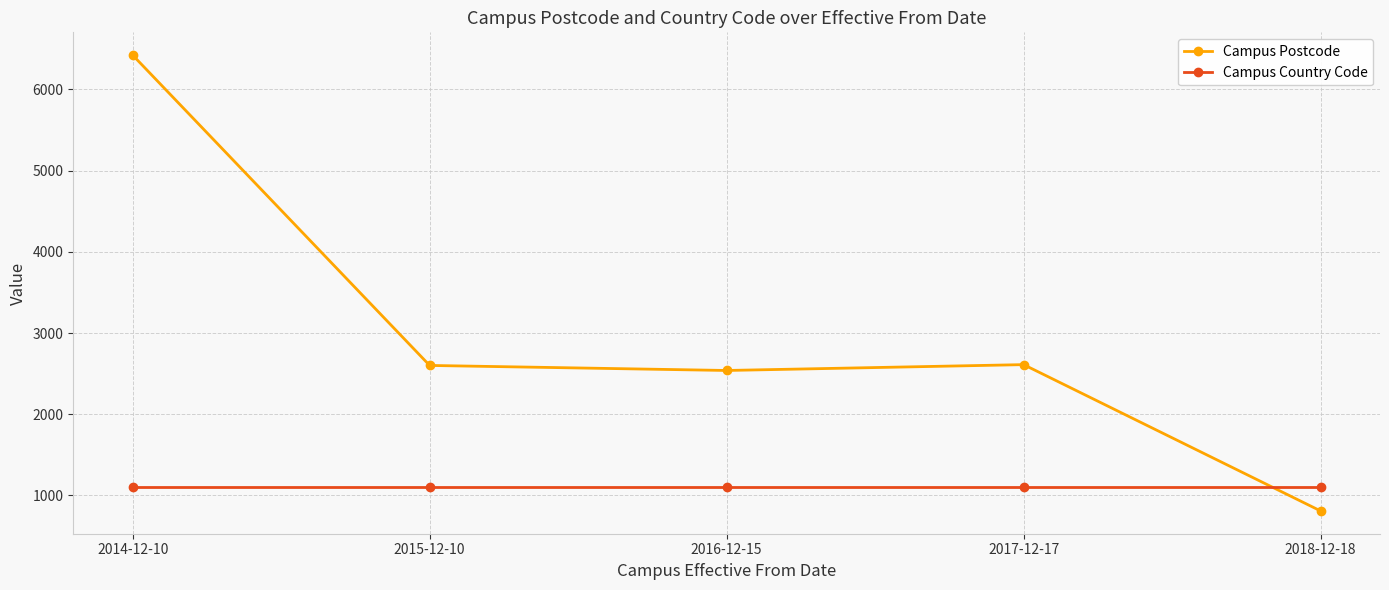

What is the total value across all series at 2014-12-10?

7522